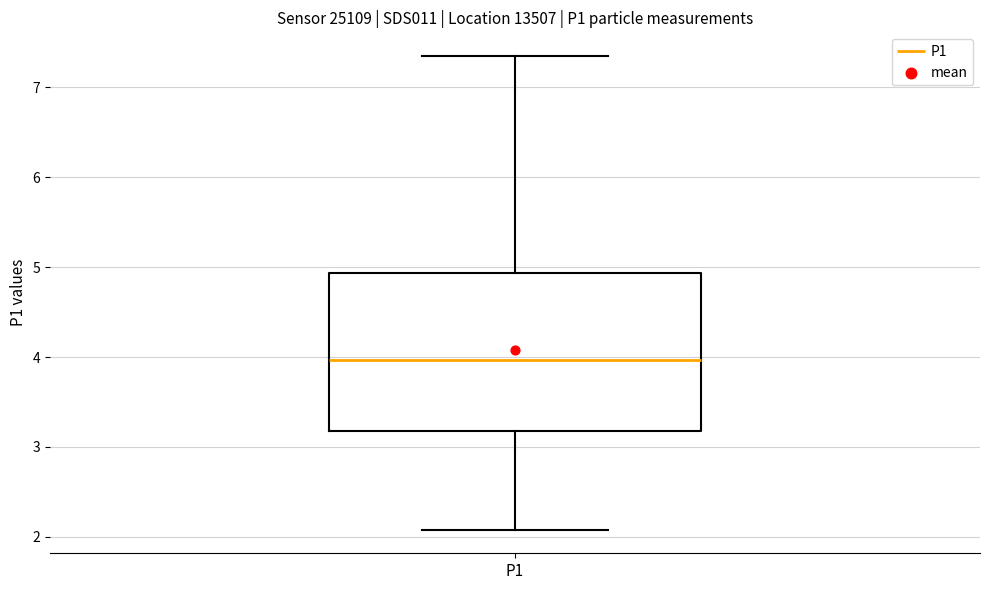

Transcribe this box plot: give where the median line is, the range the box spans, and where the two whiskers end, as read against the y-axis. The values are not printed on the chart, so give them approximately, as read against the axis.

median 4.0, box 3.2 to 4.9, whiskers 2.1 to 7.4